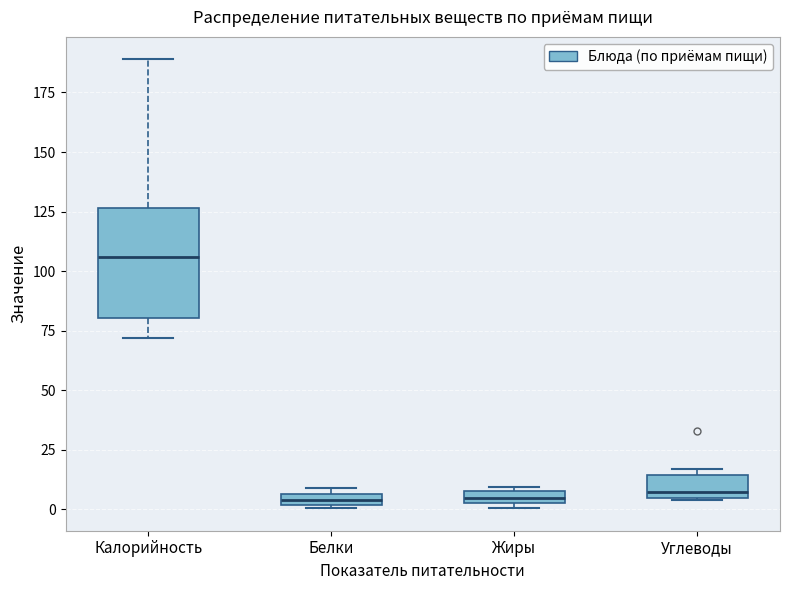

Which box is the tallest, from its lower edge to its upper edge?

Калорийность